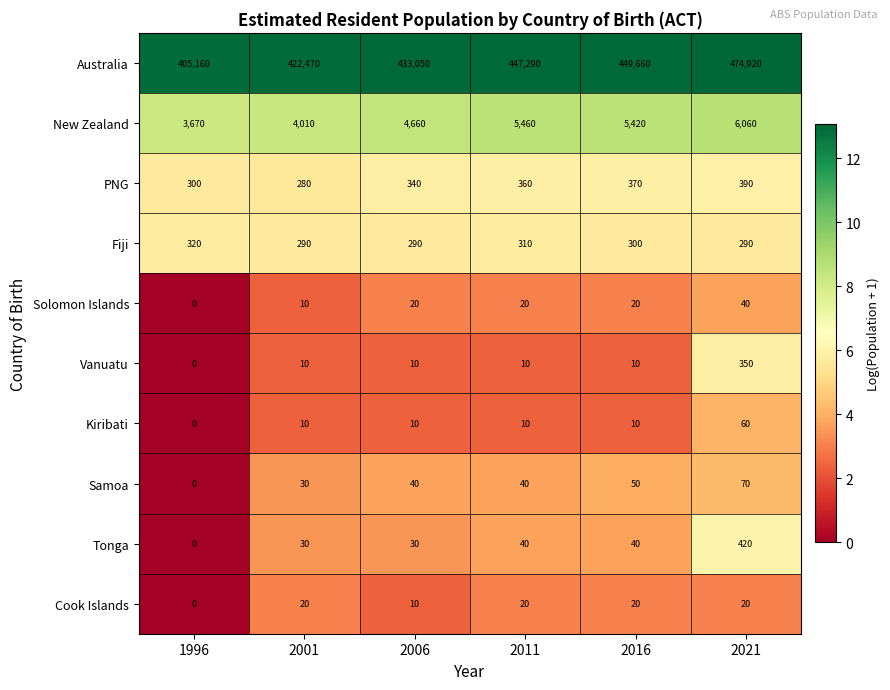

True or false: Vanuatu has a value of 10 at 2011.

True